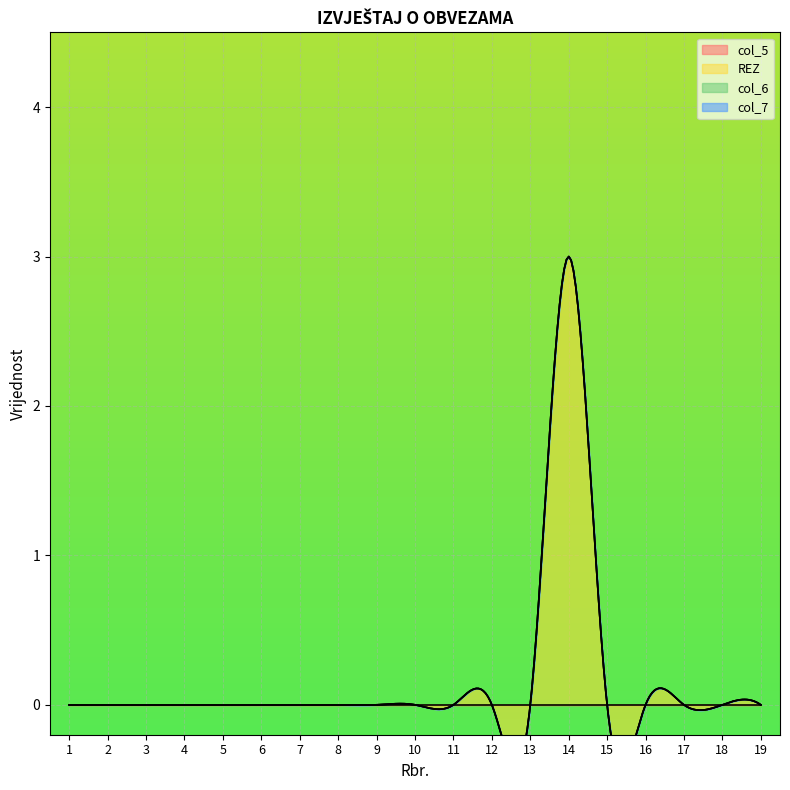

Reading right to left, transcribe all the data shown in this chart.

col_5: 19=0	18=0	17=0	16=0	15=0	14=0	13=0	12=0	11=0	10=0	9=0	8=0	7=0	6=0	5=0	4=0	3=0	2=0	1=0
REZ: 19=0	18=0	17=0	16=0	15=0	14=3	13=0	12=0	11=0	10=0	9=0	8=0	7=0	6=0	5=0	4=0	3=0	2=0	1=0
col_6: 19=0	18=0	17=0	16=0	15=0	14=0	13=0	12=0	11=0	10=0	9=0	8=0	7=0	6=0	5=0	4=0	3=0	2=0	1=0
col_7: 19=0	18=0	17=0	16=0	15=0	14=0	13=0	12=0	11=0	10=0	9=0	8=0	7=0	6=0	5=0	4=0	3=0	2=0	1=0